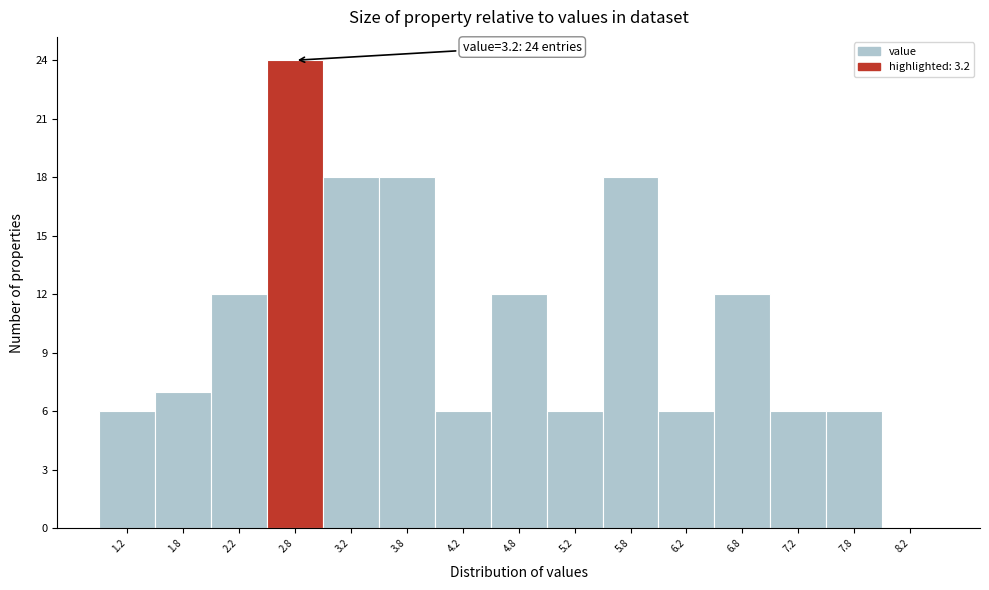

Reading left to right, transcribe all the data shown in this chart.

1.2=6	1.8=7	2.2=12	2.8=24	3.2=18	3.8=18	4.2=6	4.8=12	5.2=6	5.8=18	6.2=6	6.8=12	7.2=6	7.8=6	8.2=0